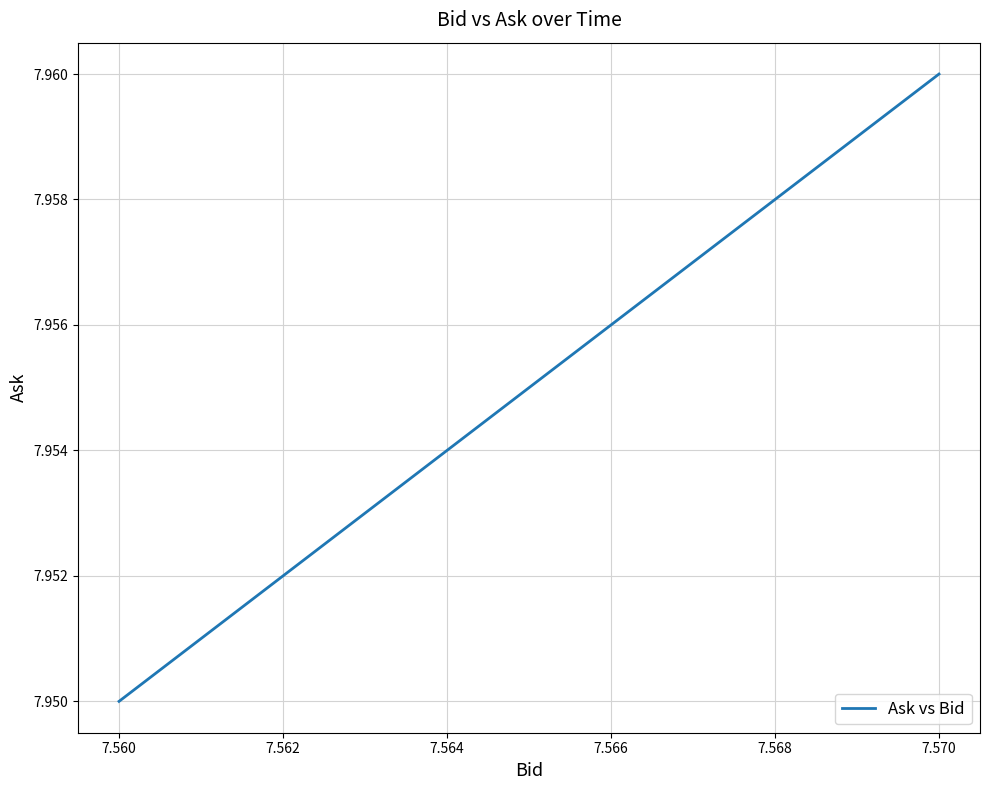

True or false: the data shows 8.0 at 7.570.

True